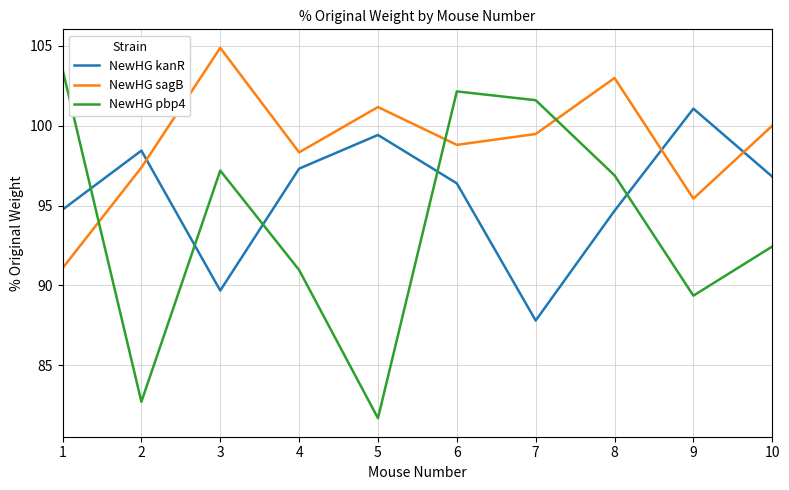

At which label does NewHG sagB reach its minimum?

1